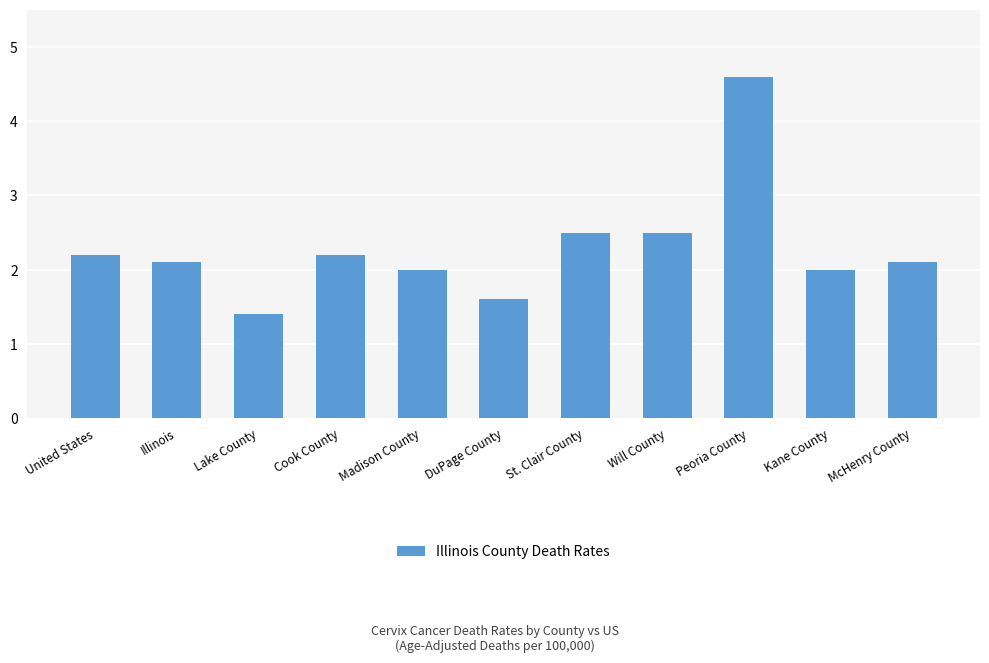

The chart shows a value of 3.4 at St. Clair County. True or false?

False